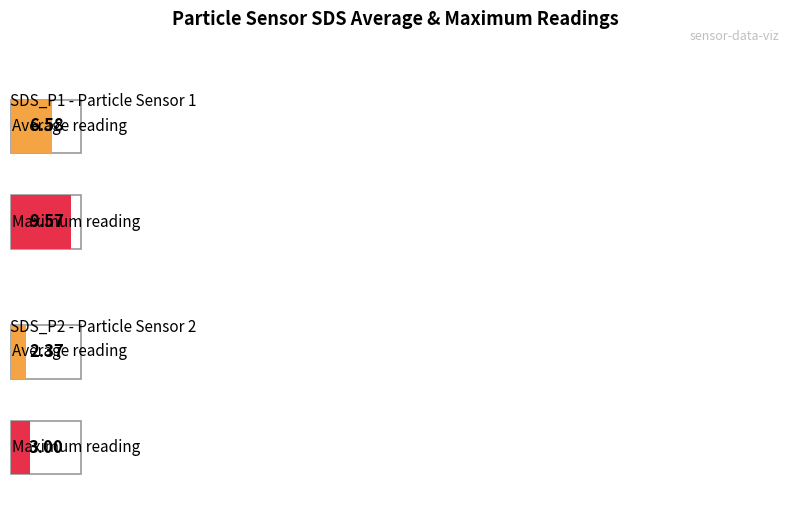

Are the bars grouped side by side (vs. stacked)?

Yes